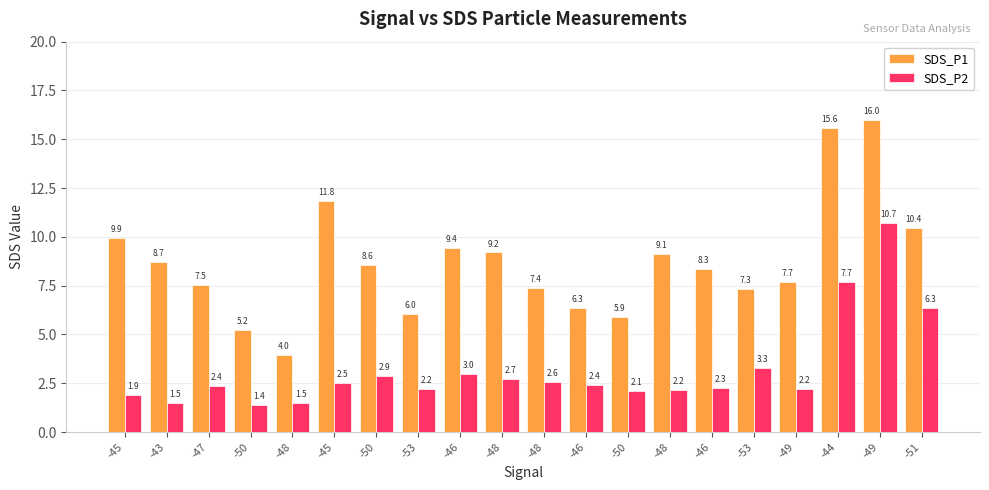

At which category does the chart reach its peak across all series?

-49